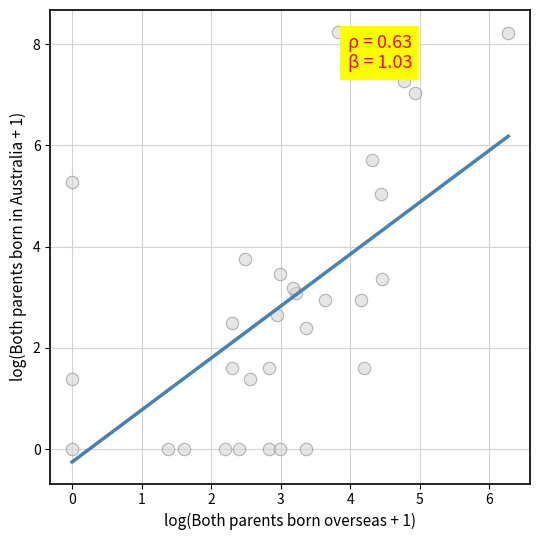

What Y value in the scatter plot is closest to 4?

3.8